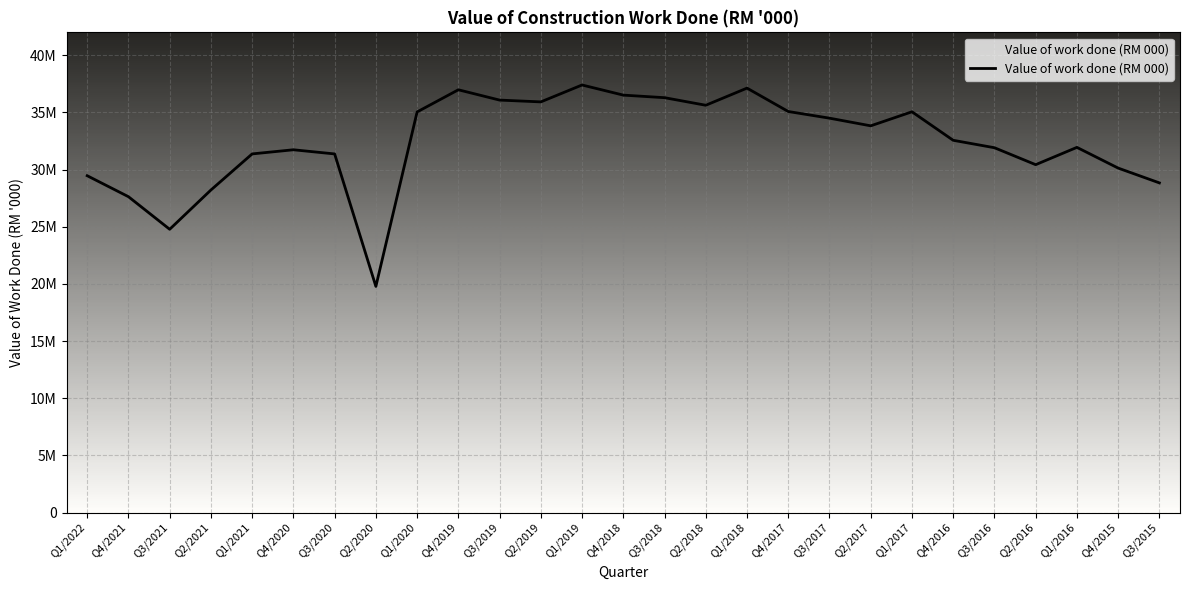

Count the number of data series in this chart.

1